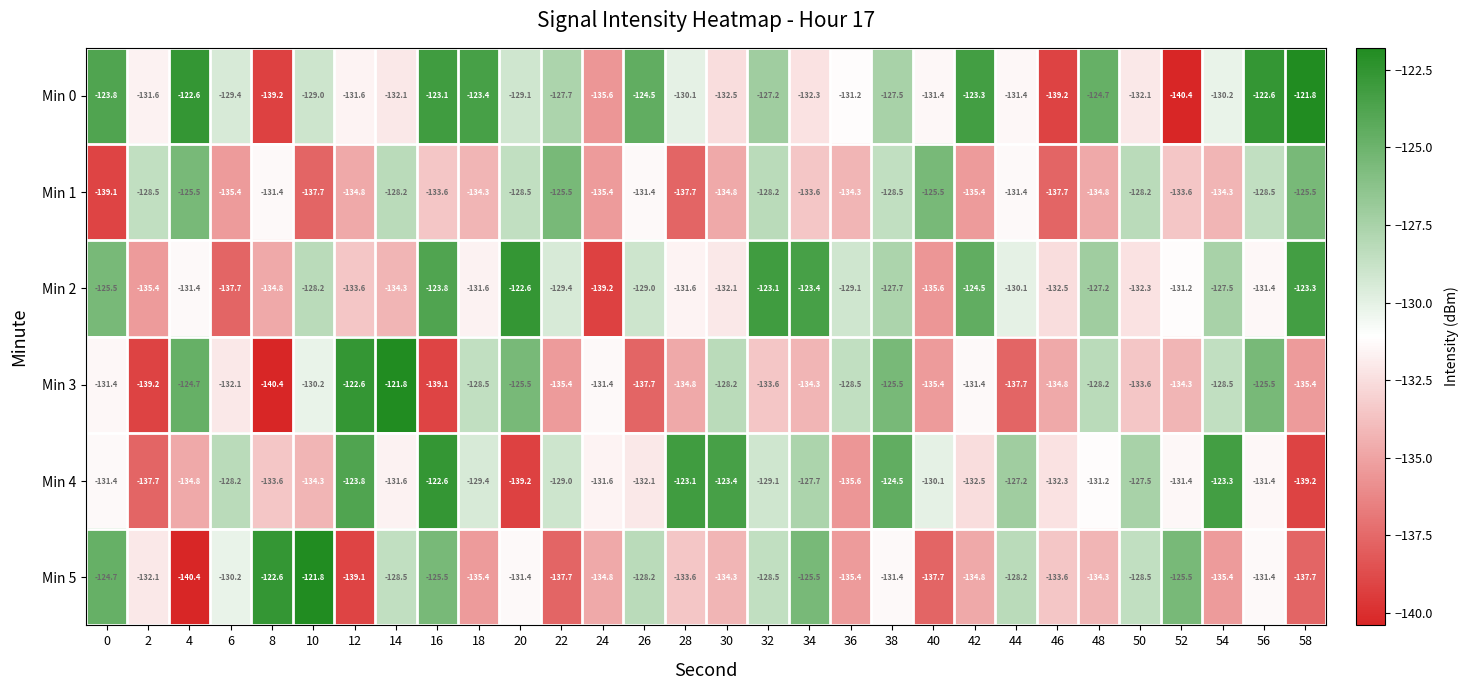

What is the greatest value displayed?

-121.8